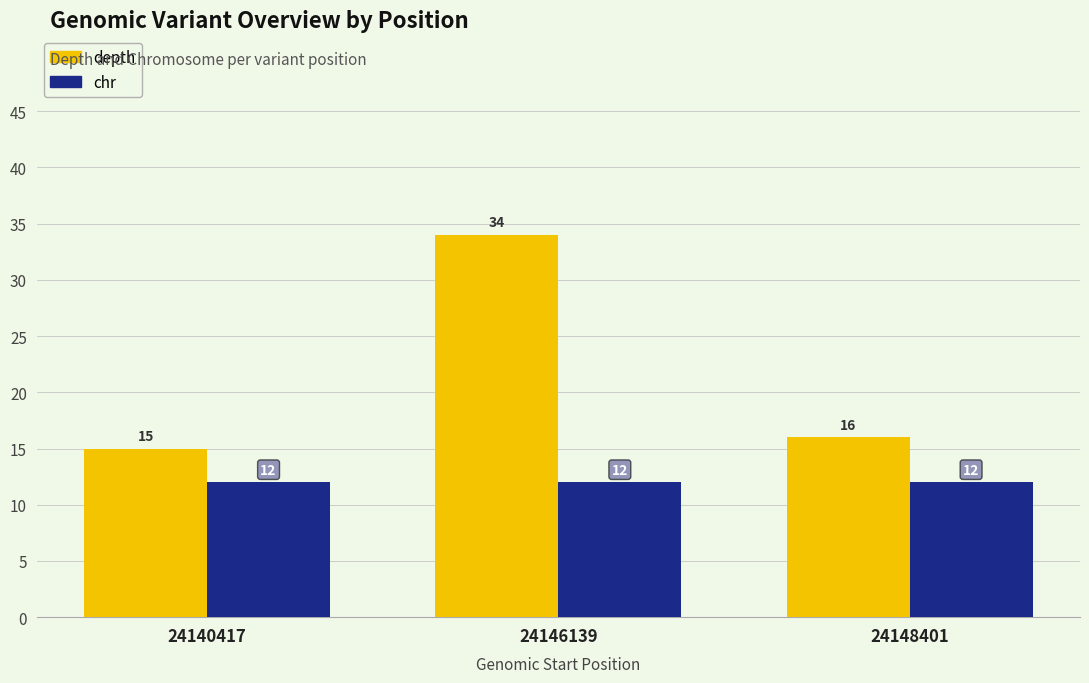

What is the maximum value shown in the chart?

34